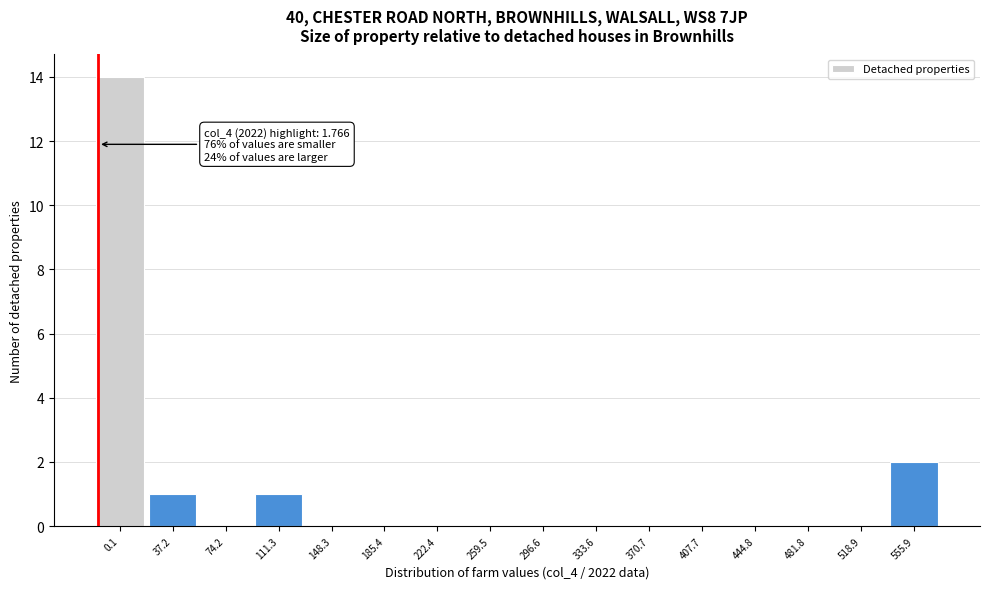

Reading left to right, what are all the values shown in this chart?

0.1=14	37.2=1	74.2=0	111.3=1	148.3=0	185.4=0	222.4=0	259.5=0	296.6=0	333.6=0	370.7=0	407.7=0	444.8=0	481.8=0	518.9=0	555.9=2